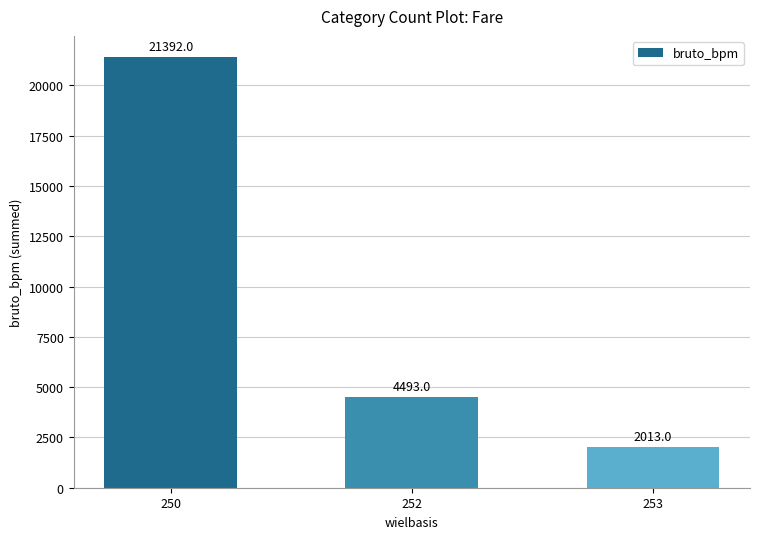

The value at 253 is 2013. True or false?

True